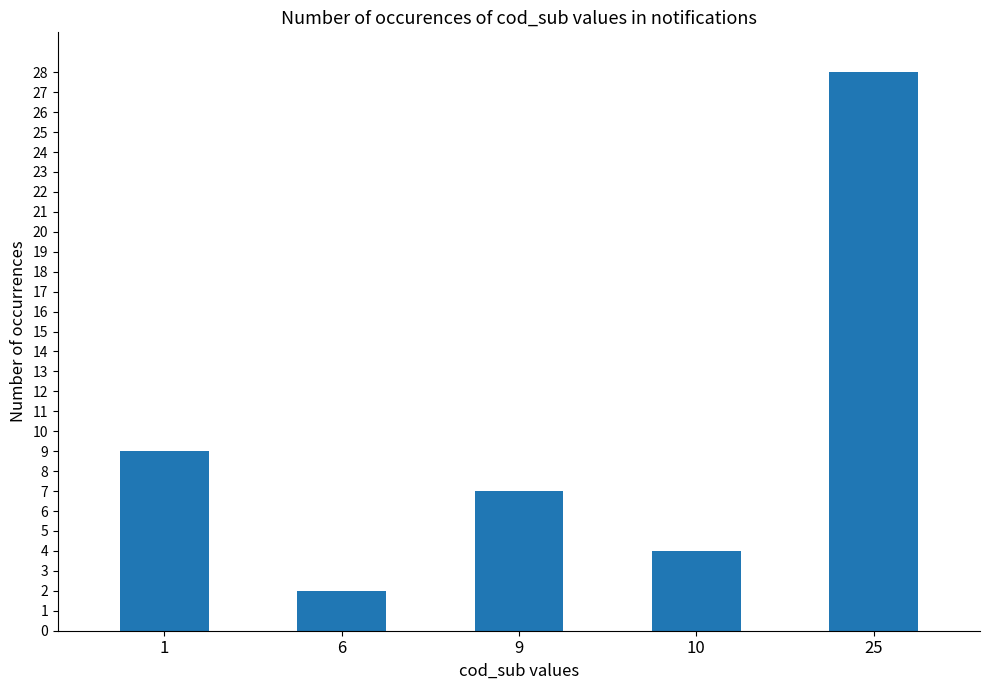

What is the average value?

10